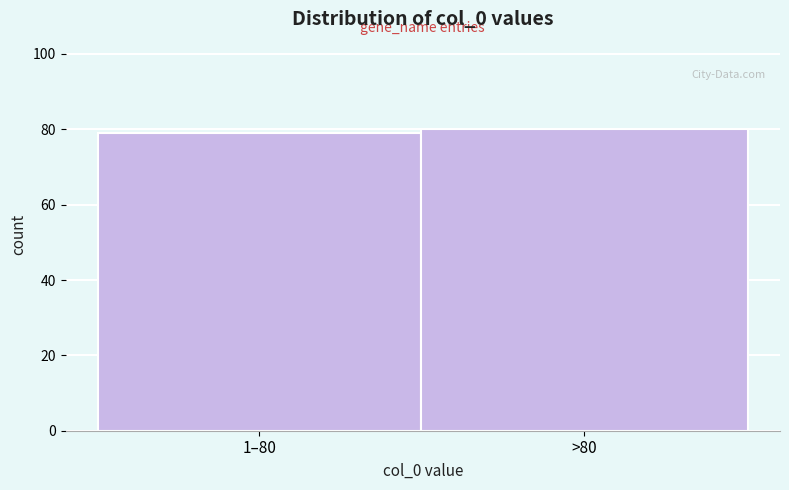

Reading right to left, transcribe all the data shown in this chart.

80	79